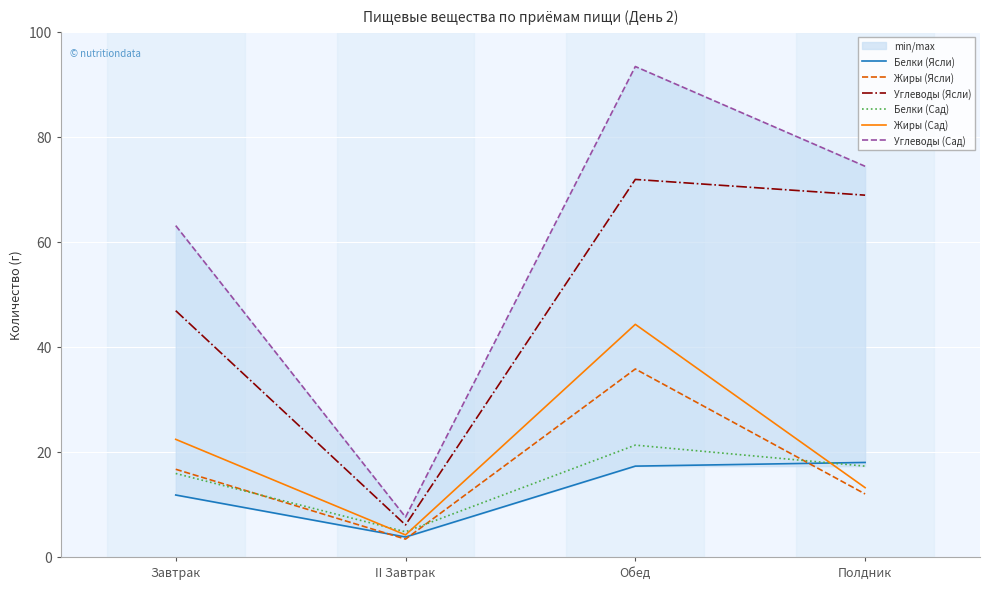

Reading left to right, what are all the values shown in this chart?

Белки (Ясли): Завтрак=11.8	II Завтрак=3.8	Обед=17.3	Полдник=18.0
Жиры (Ясли): Завтрак=16.7	II Завтрак=3.4	Обед=35.8	Полдник=12.0
Углеводы (Ясли): Завтрак=46.9	II Завтрак=6.1	Обед=71.9	Полдник=68.9
Белки (Сад): Завтрак=15.9	II Завтрак=4.8	Обед=21.3	Полдник=17.3
Жиры (Сад): Завтрак=22.4	II Завтрак=4.2	Обед=44.3	Полдник=13.2
Углеводы (Сад): Завтрак=63.1	II Завтрак=7.6	Обед=93.4	Полдник=74.4